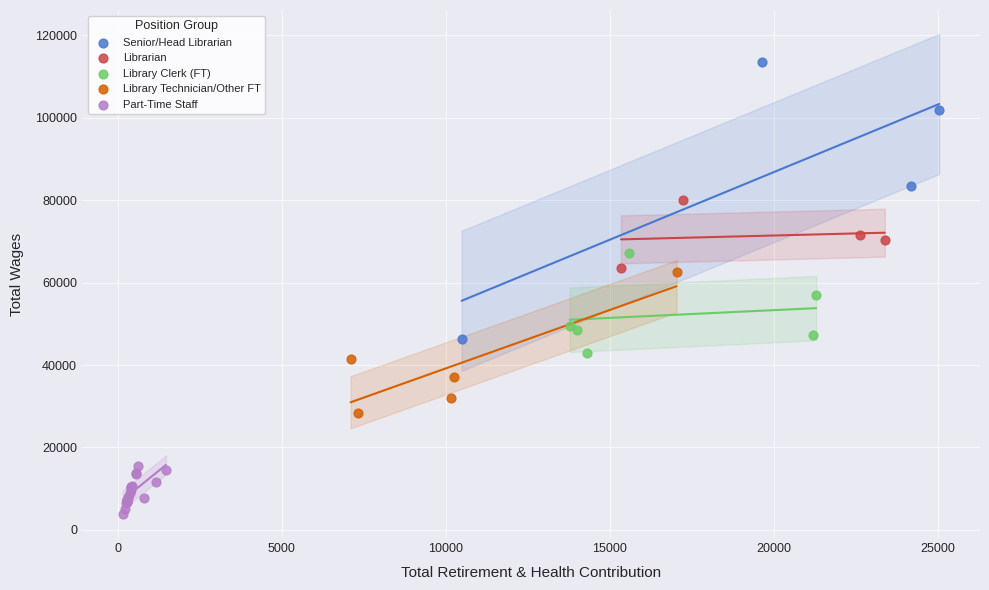

Which series has the largest Y range (max minus min)?

Senior/Head Librarian